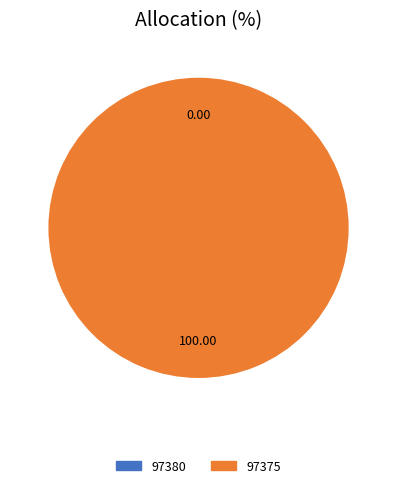

Which category accounts for the majority?

97375